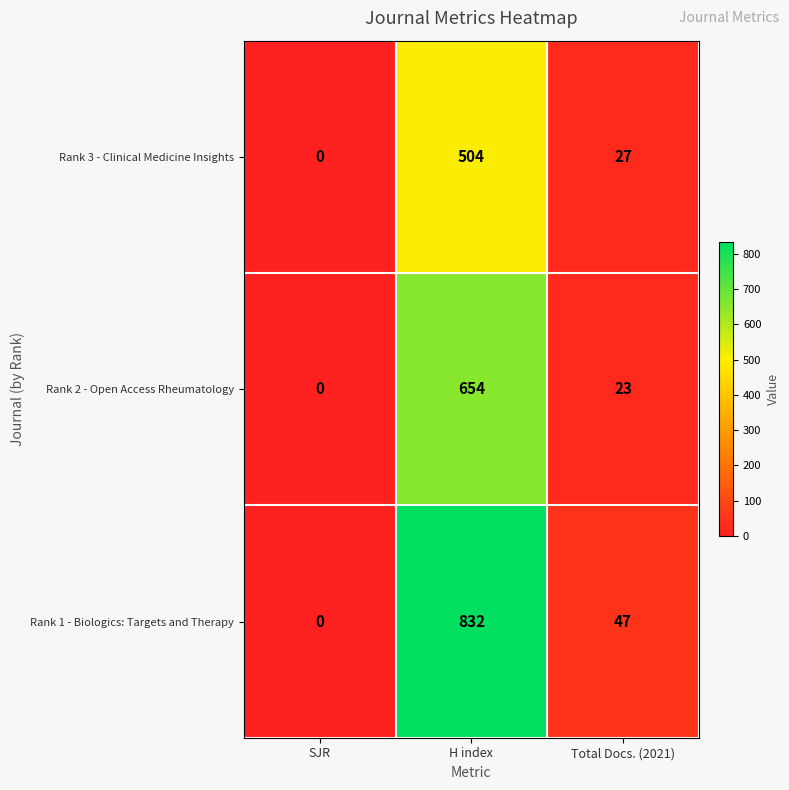

What is the difference between the maximum and minimum values in the Rank 2 - Open Access Rheumatology series?

654